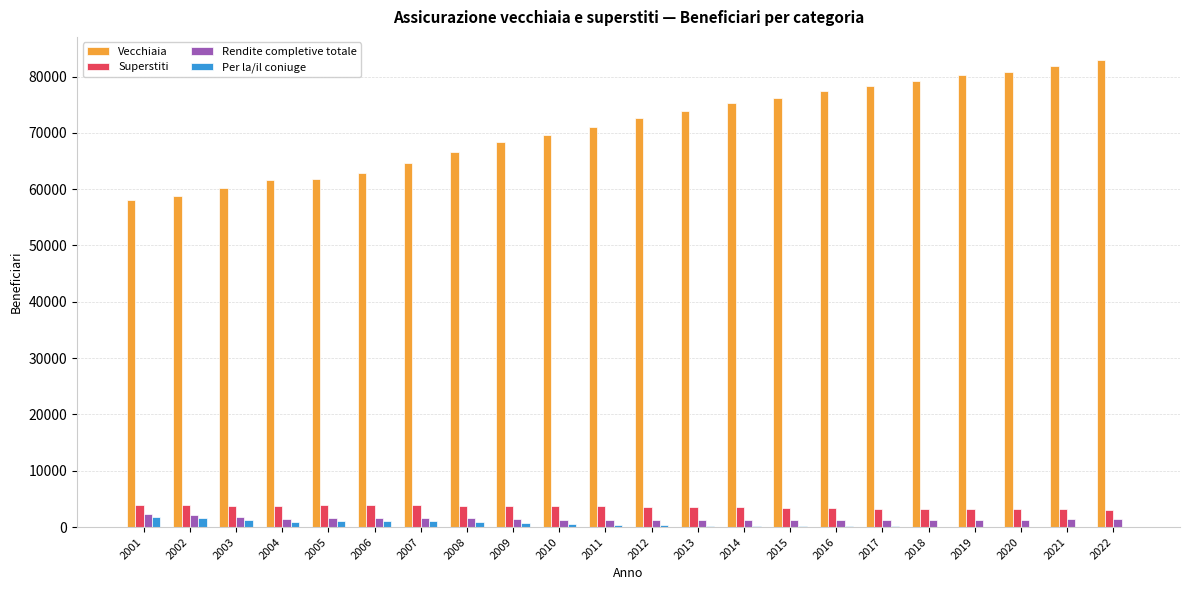

How many groups of bars are there?

22